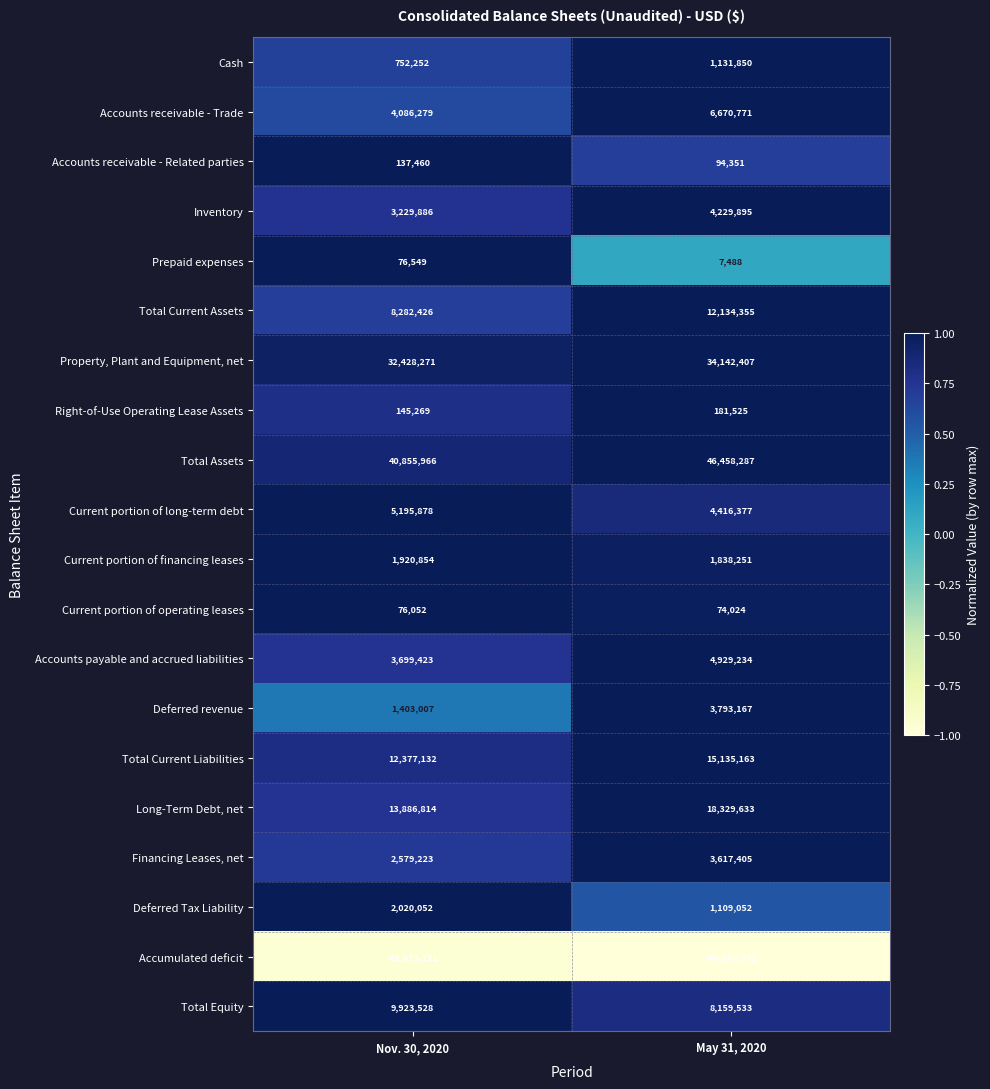

At which label does Property, Plant and Equipment, net reach its peak?

May 31, 2020